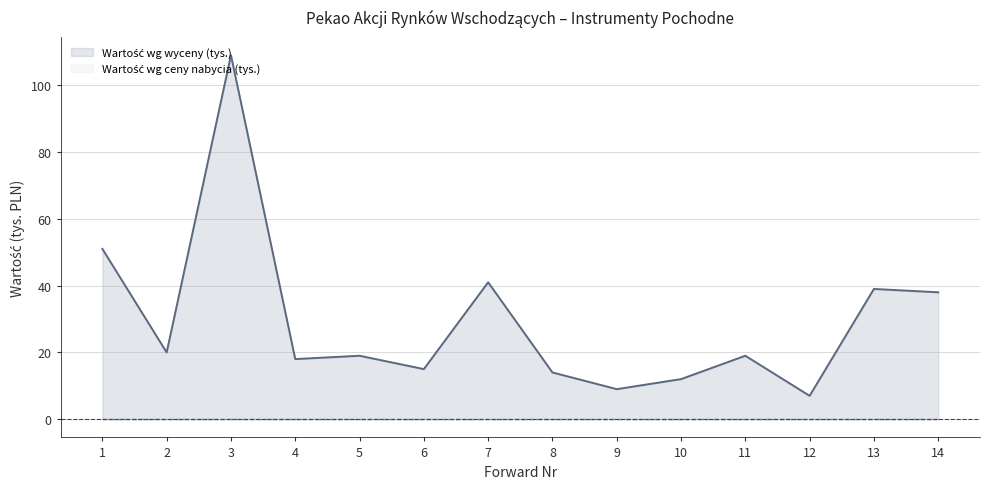

What is the value of the 11th point from the left?

19